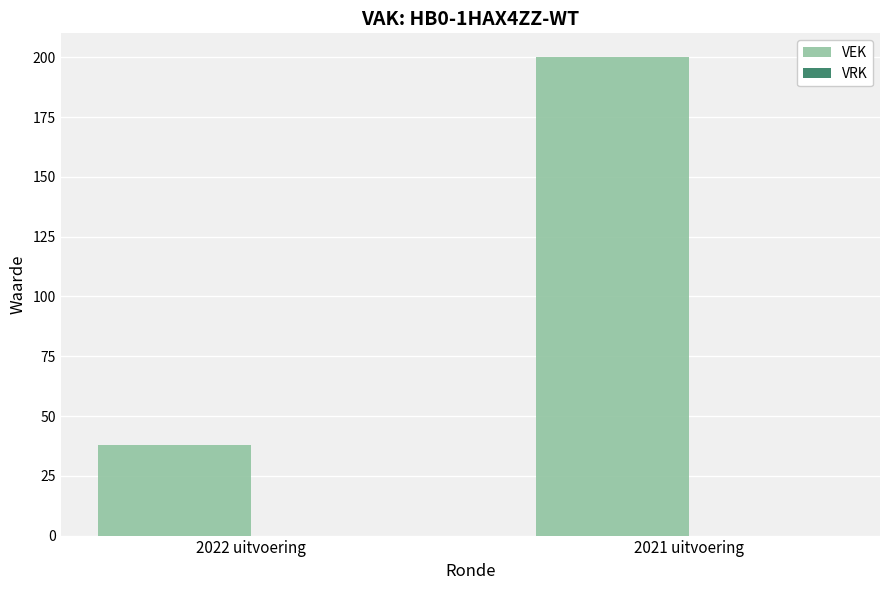

Rank the categories by value from highest to lowest.

2021 uitvoering, 2022 uitvoering